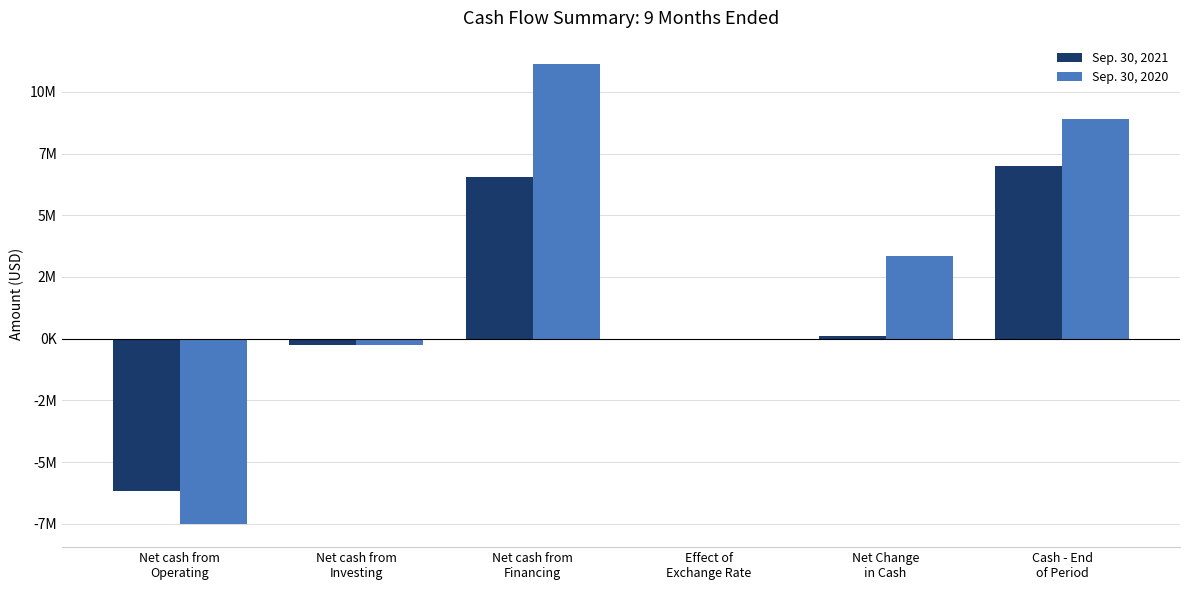

Reading left to right, list all the values displayed in this chart.

Sep. 30, 2021: -6178040	-273485	6545237	-92	93620	6990115
Sep. 30, 2020: -7510689	-265122	11140686	-18129	3346746	8883698